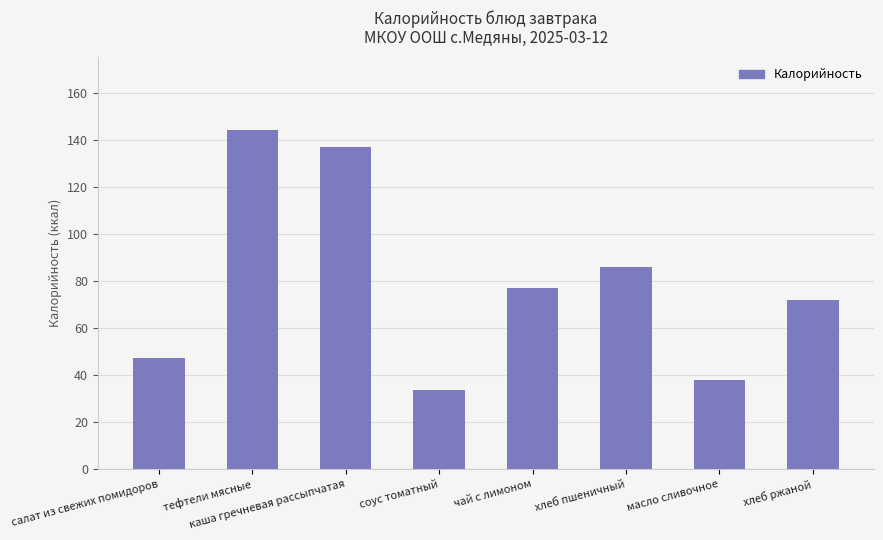

What is the change in value from салат из свежих помидоров to тефтели мясные?

+97.0